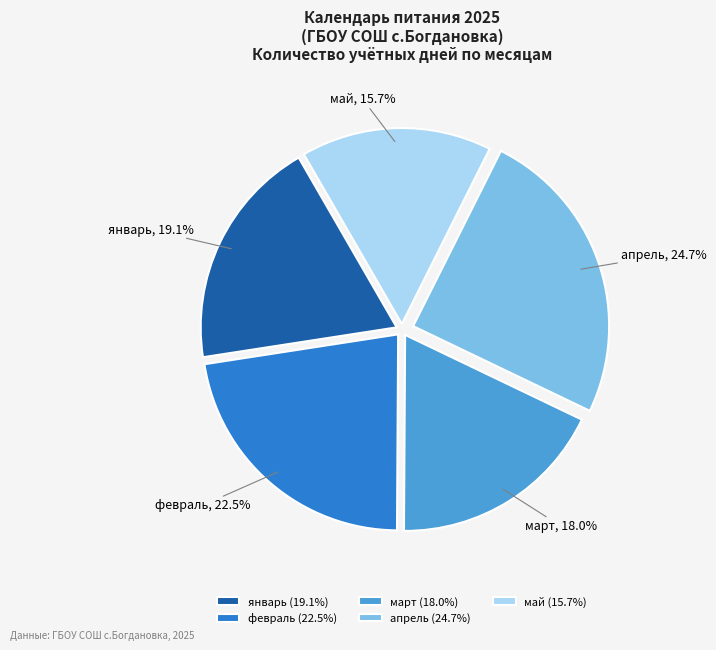

Is февраль the majority of the pie?

No